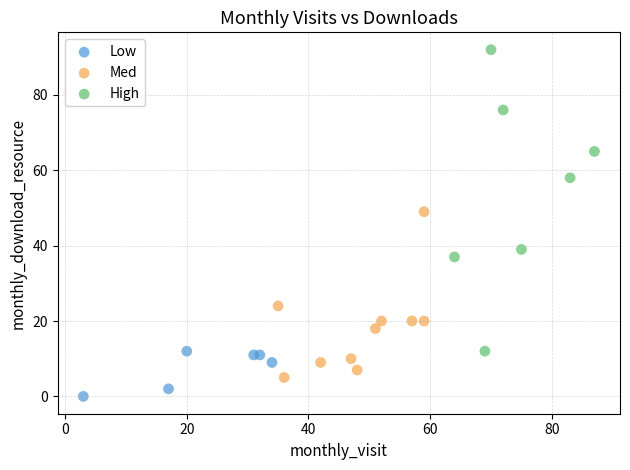

Which series contains the lowest Y value?

Low